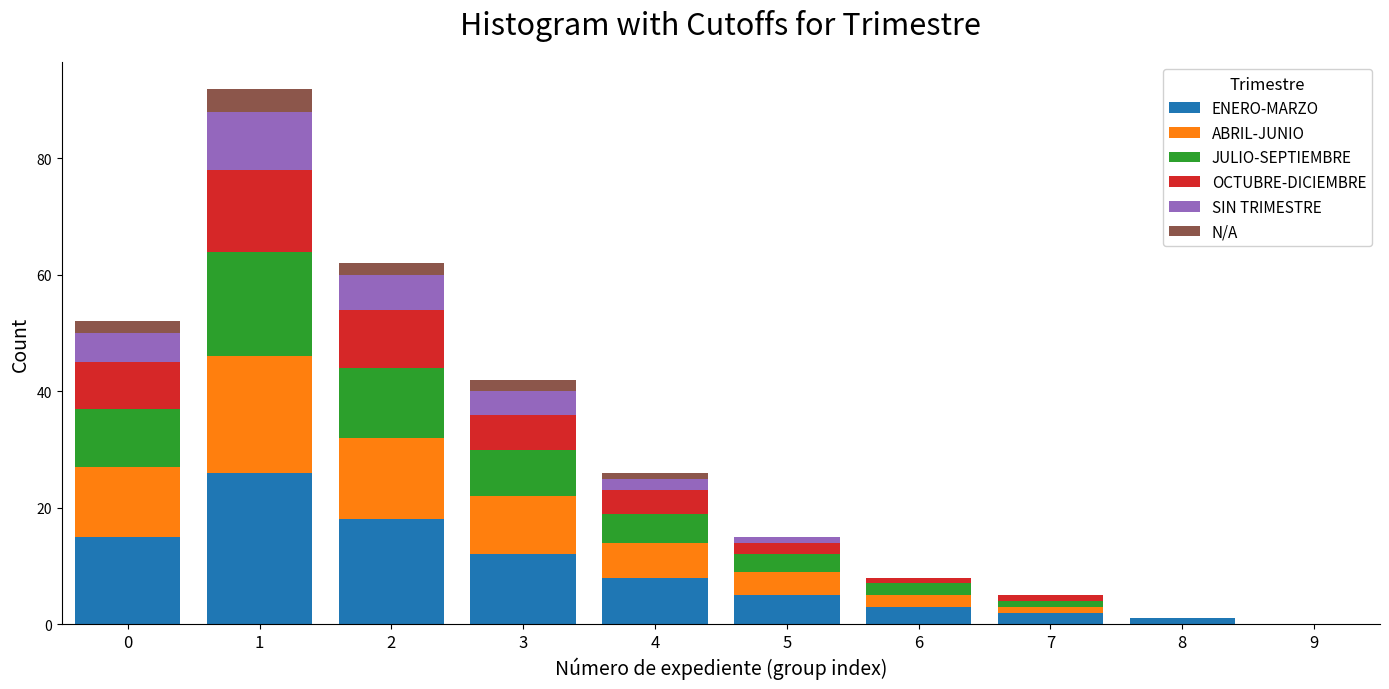

What are all the series names shown in the legend?

ENERO-MARZO, ABRIL-JUNIO, JULIO-SEPTIEMBRE, OCTUBRE-DICIEMBRE, SIN TRIMESTRE, N/A